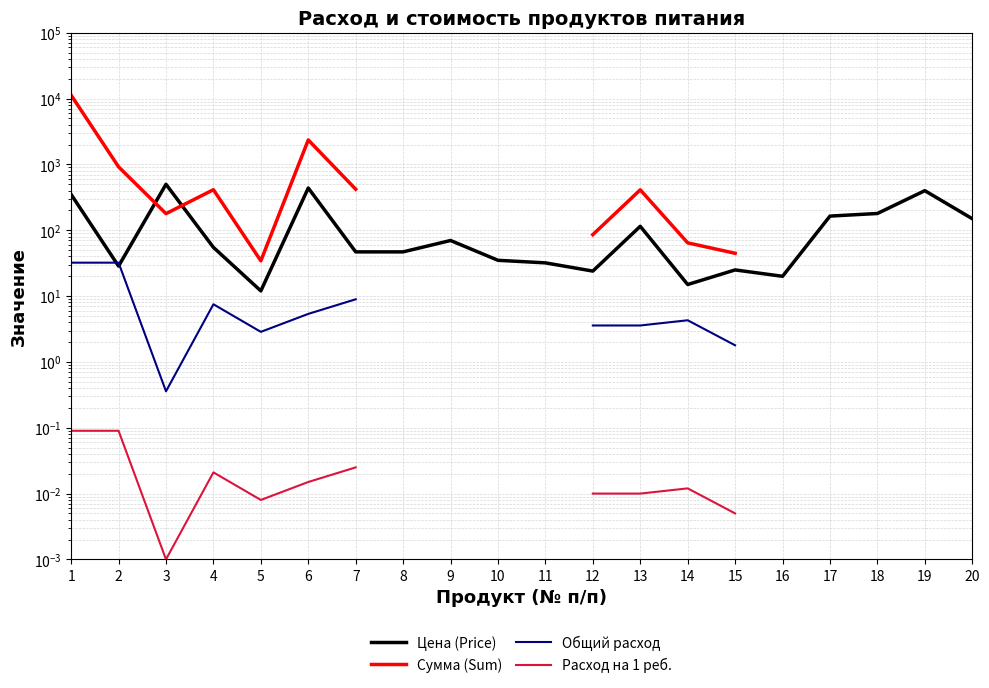

At how many categories does at least one series exceed 1631?

2